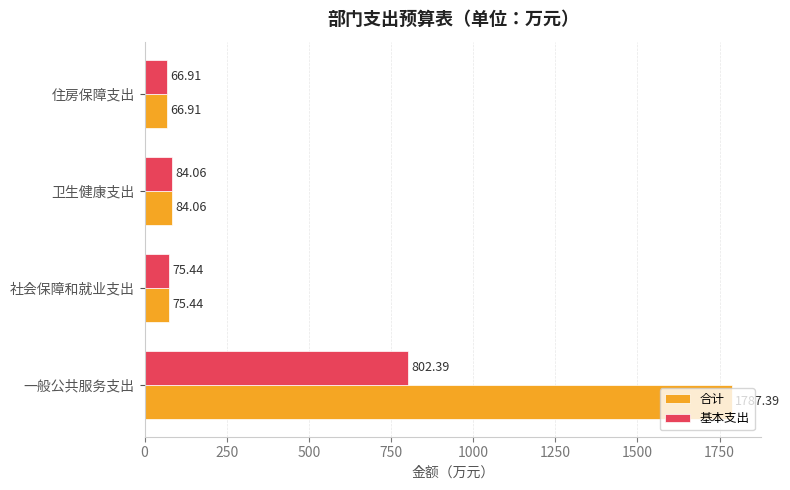

Where is 合计 nearest to the value 927?

卫生健康支出